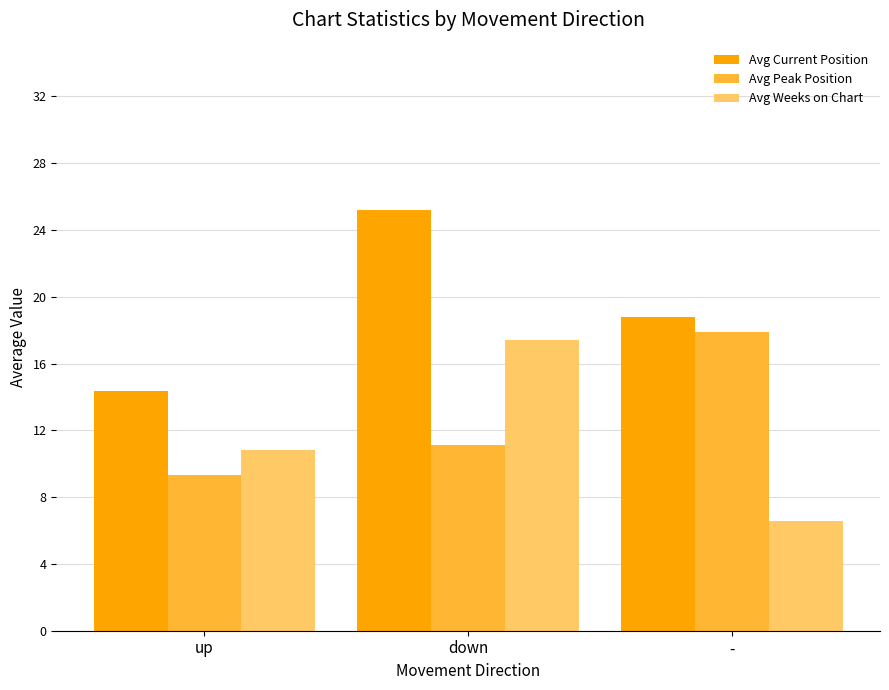

Is it true that Avg Weeks on Chart equals 4.2 at -?

False